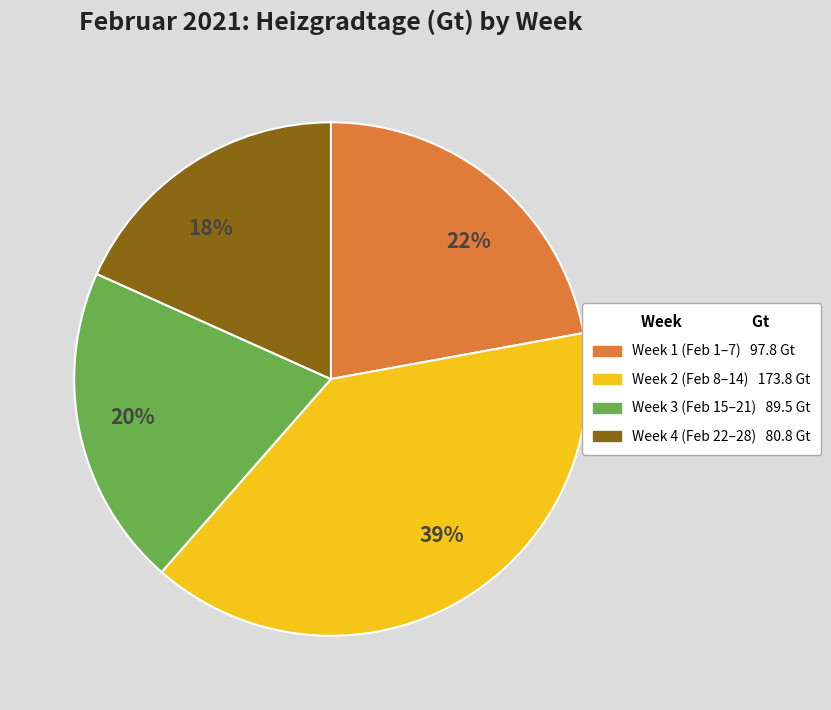

Is there a majority slice in this chart?

No